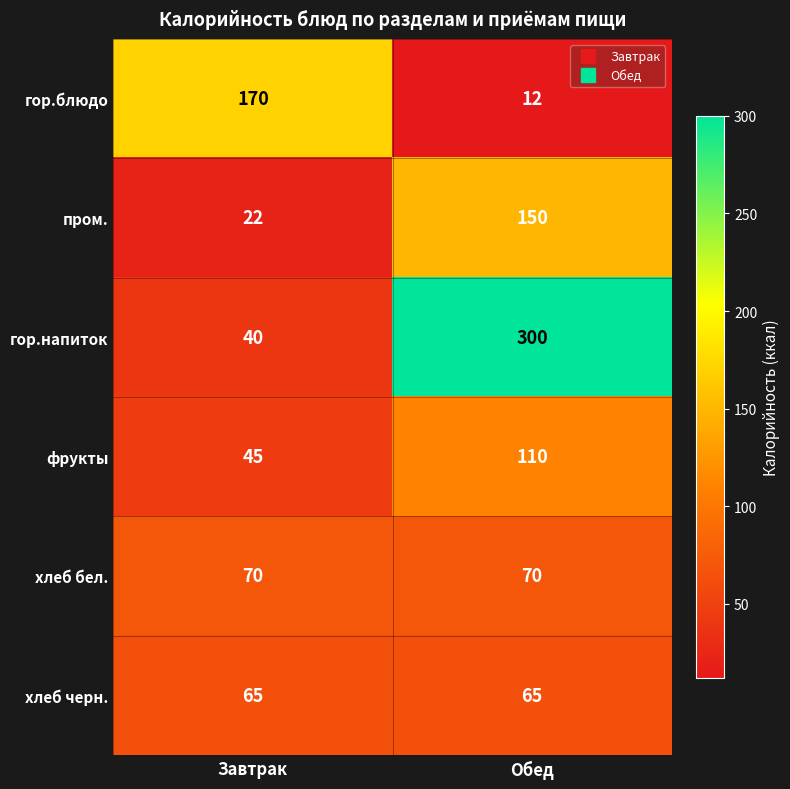

Which series has the largest range (max minus min)?

гор.напиток